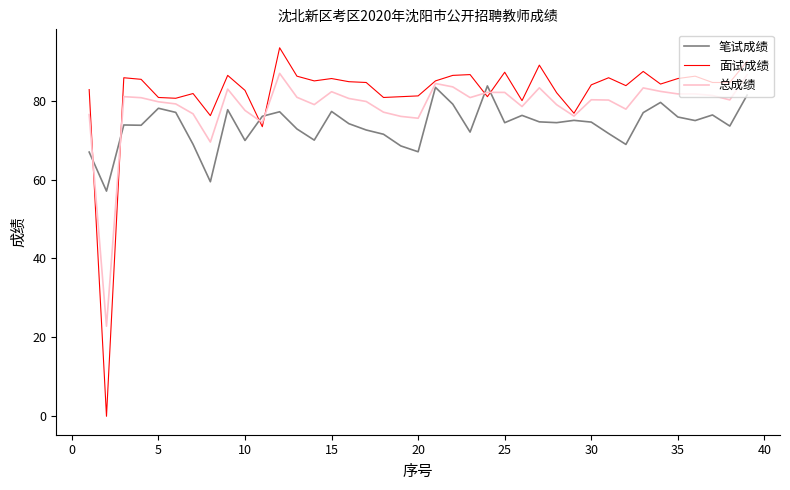

Rank the series by their maximum value, from highest to lowest.

面试成绩, 总成绩, 笔试成绩